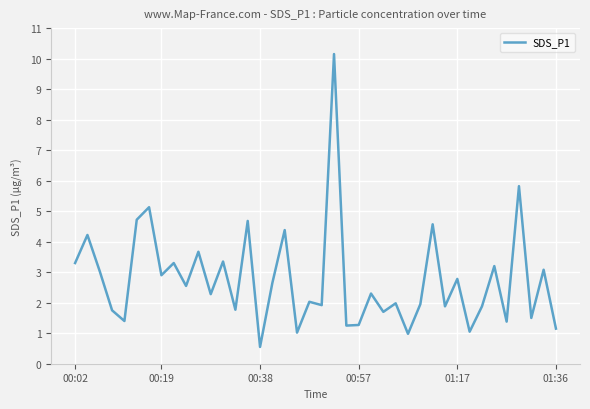

What is the maximum value shown in the chart?

10.2